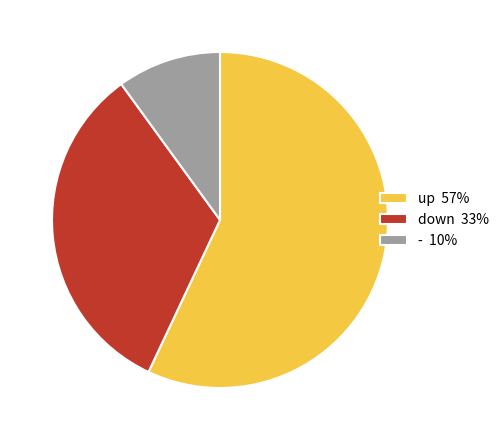

Is there any slice that represents more than half of the pie?

Yes